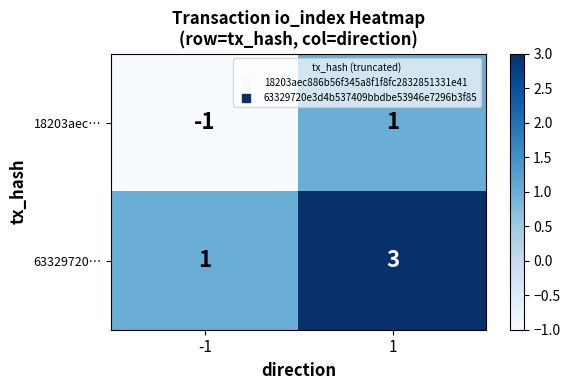

True or false: 63329720… has a value of 4 at 1.

False